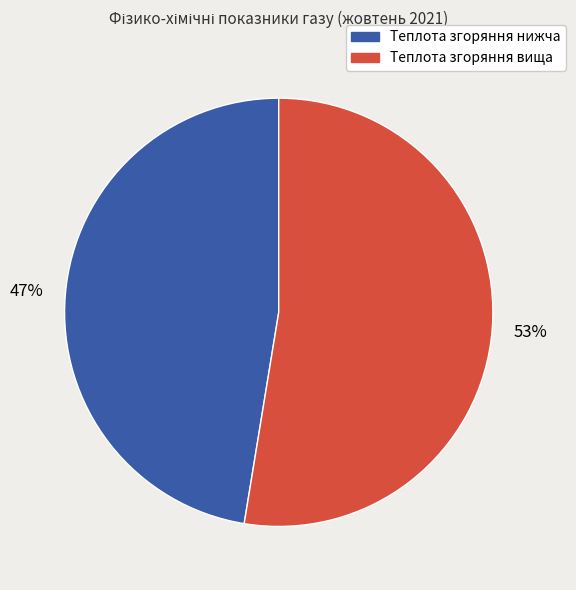

True or false: Теплота згоряння вища accounts for 53% of the total.

True